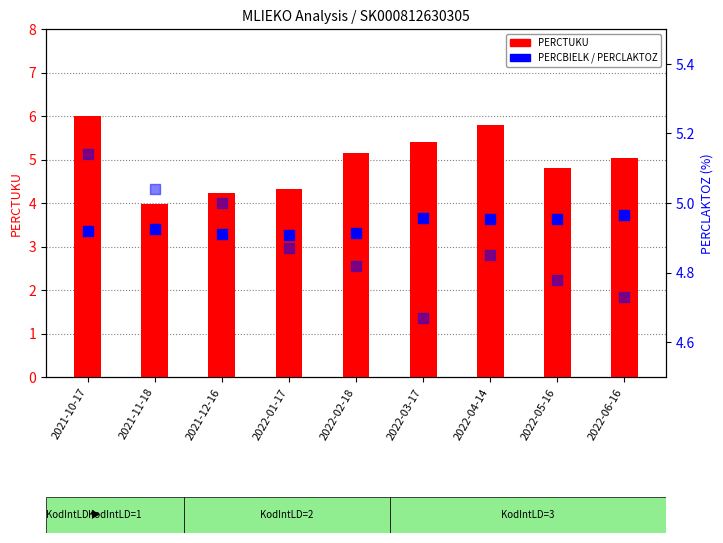

Which series has the largest total across all categories?

PERCTUKU